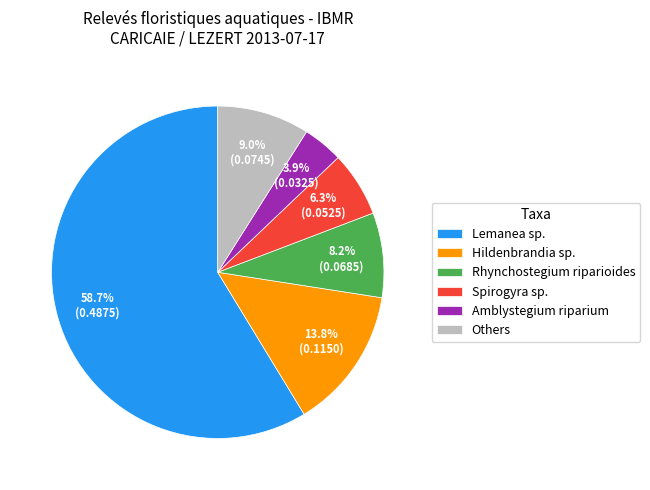

Is there any slice that represents more than half of the pie?

Yes